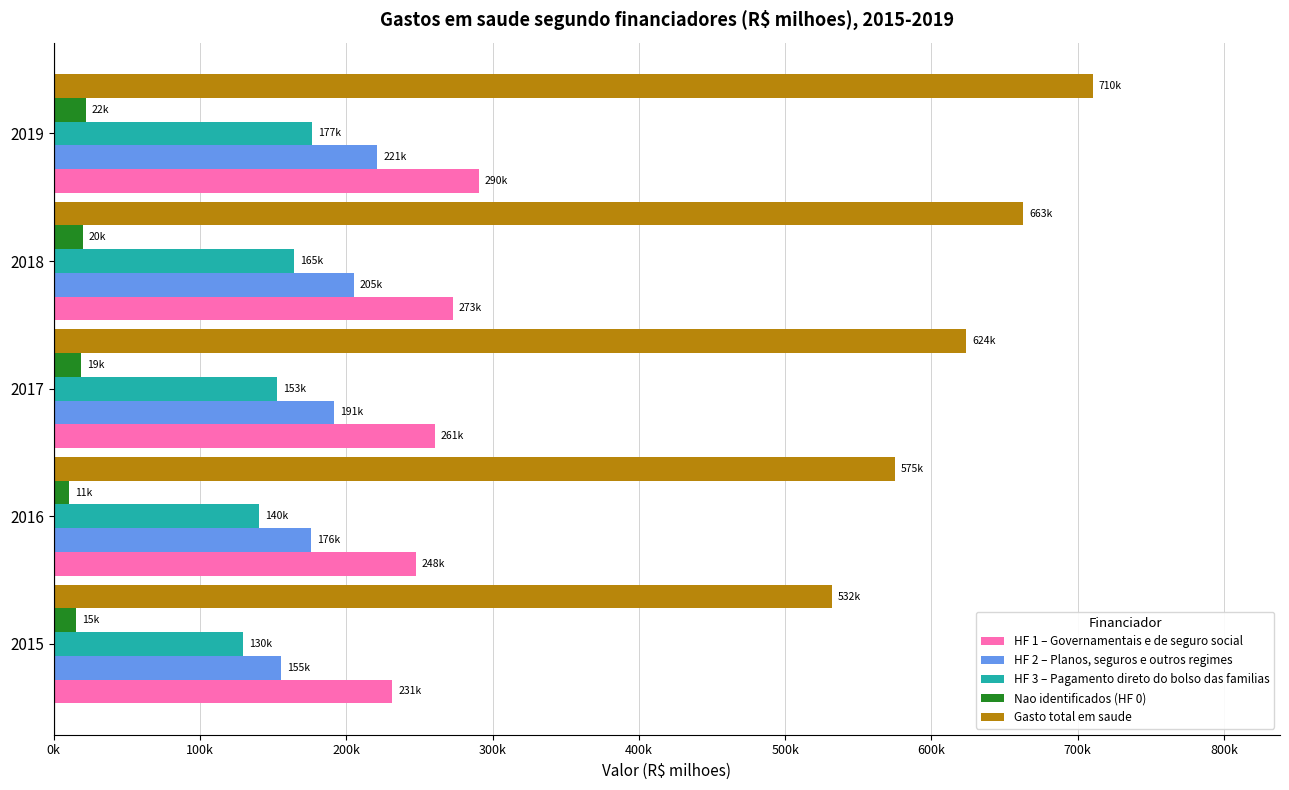

What are all the series names shown in the legend?

HF 1 – Governamentais e de seguro social, HF 2 – Planos, seguros e outros regimes, HF 3 – Pagamento direto do bolso das familias, Nao identificados (HF 0), Gasto total em saude